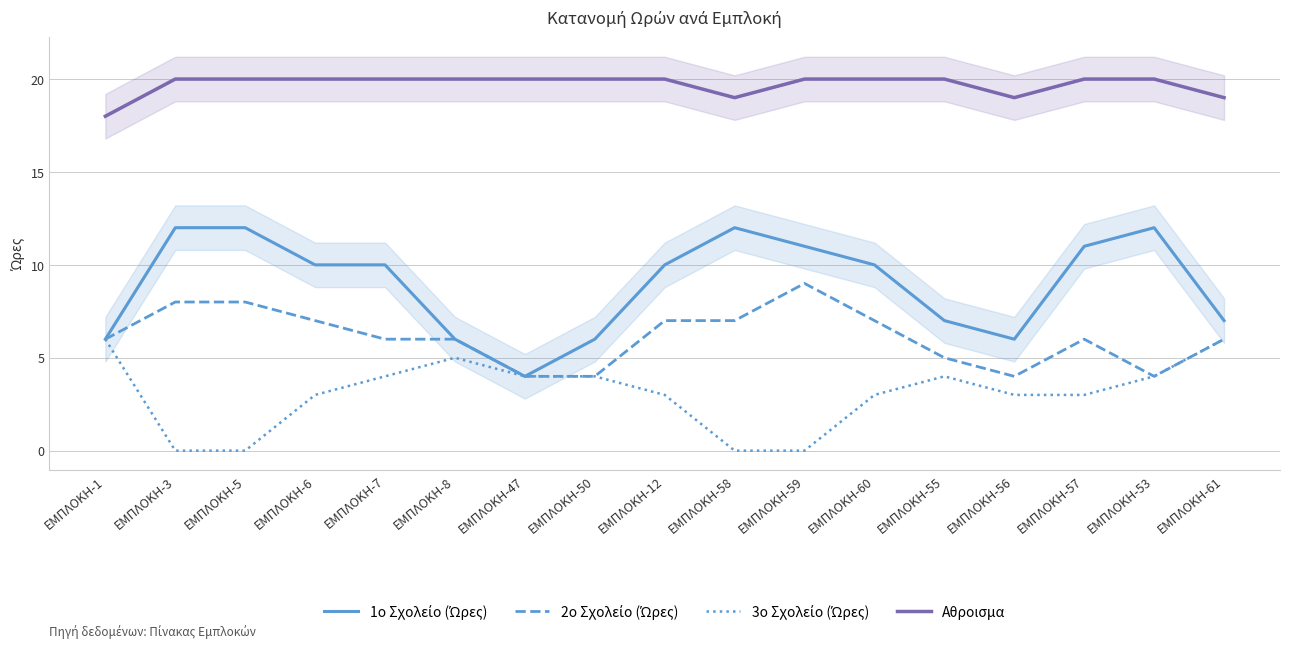

True or false: 3ο Σχολείο (Ώρες) has a value of 5 at ΕΜΠΛΟΚΗ-56.

False